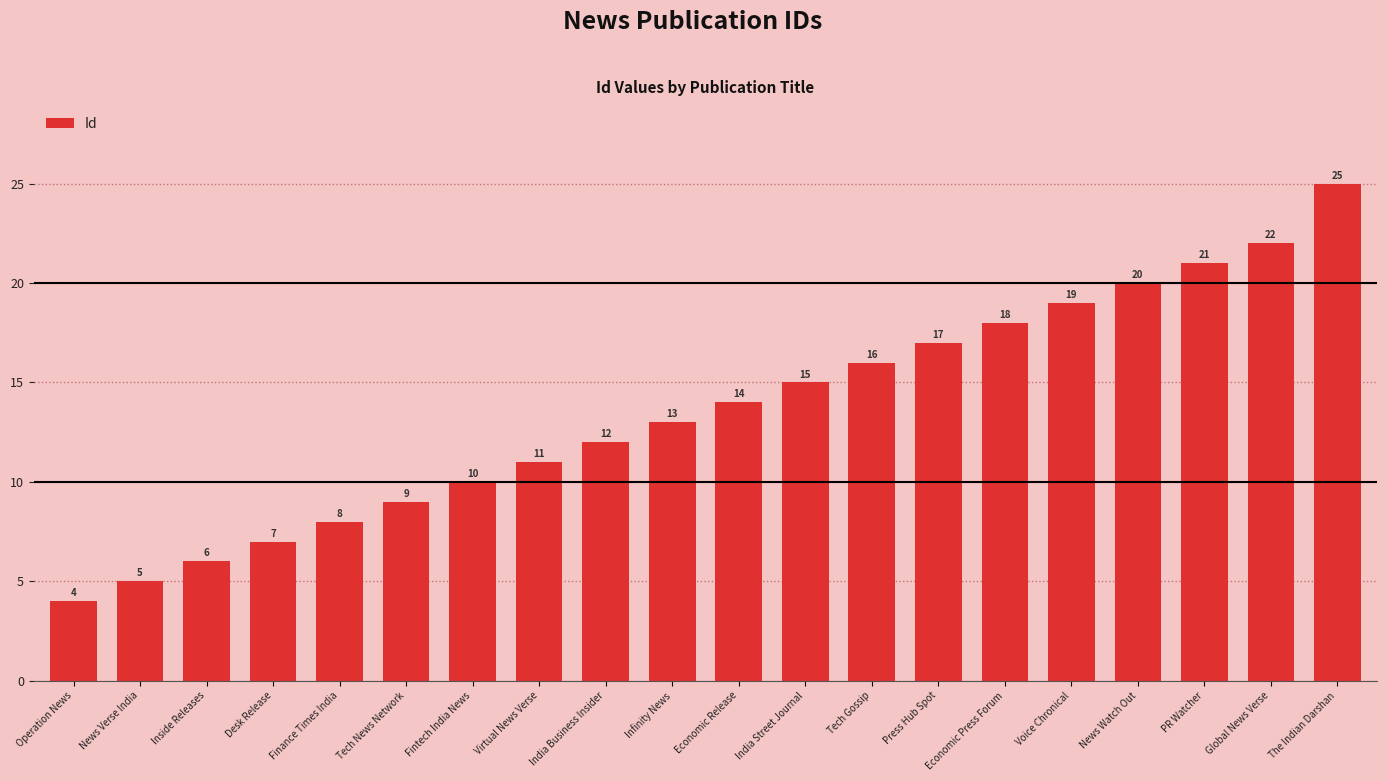

List the labels in order of value, largest first.

The Indian Darshan, Global News Verse, PR Watcher, News Watch Out, Voice Chronical, Economic Press Forum, Press Hub Spot, Tech Gossip, India Street Journal, Economic Release, Infinity News, India Business Insider, Virtual News Verse, Fintech India News, Tech News Network, Finance Times India, Desk Release, Inside Releases, News Verse India, Operation News